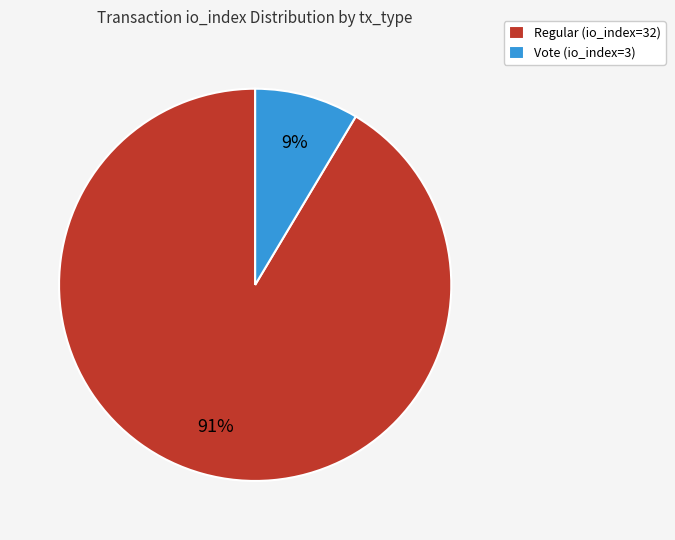

The Vote (io_index=3) slice represents 18% of the pie. True or false?

False